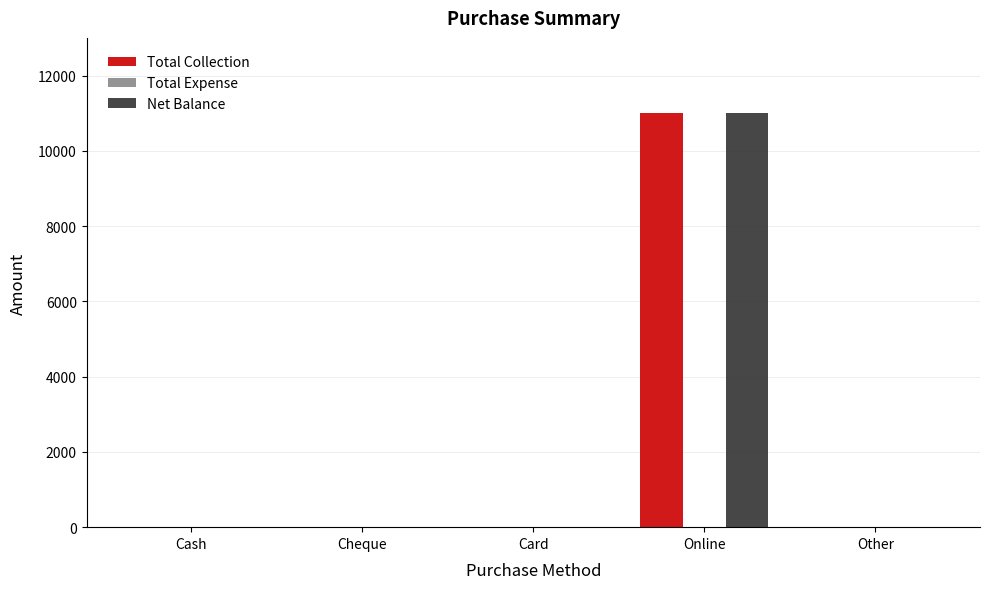

At which category does the chart reach its peak across all series?

Online